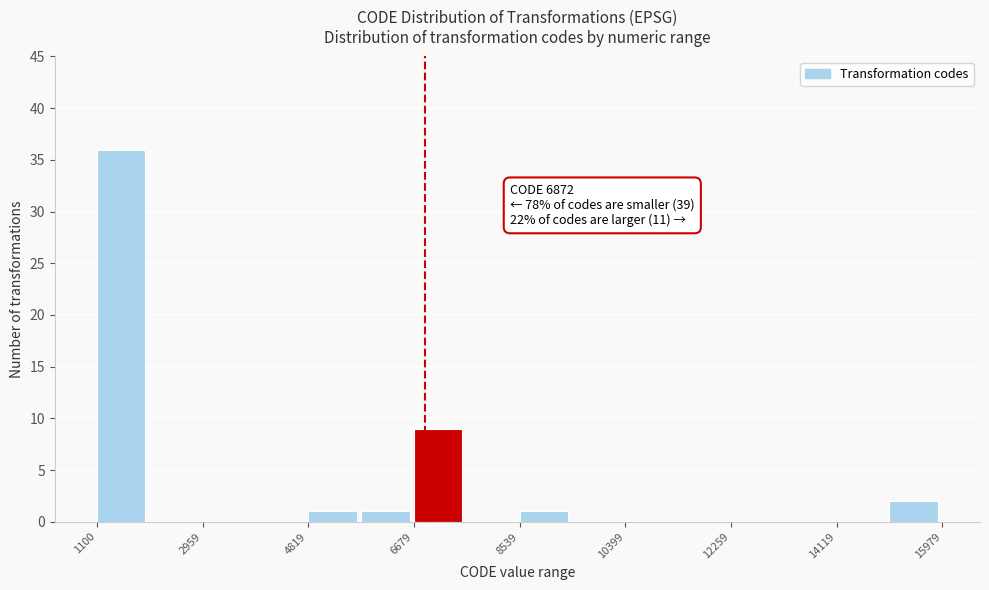

Which range on the x-axis has the tallest bar?

1200 to 2000